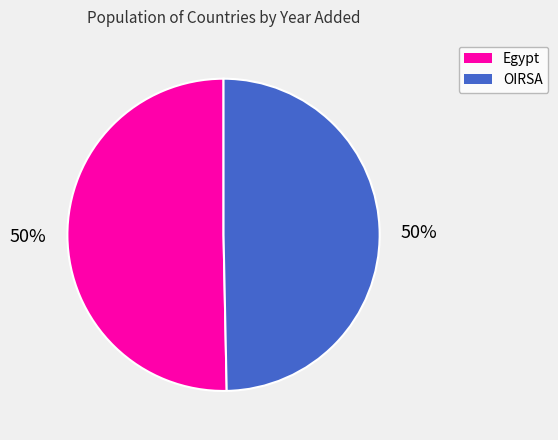

Combined, do OIRSA and Egypt account for over 50%?

Yes